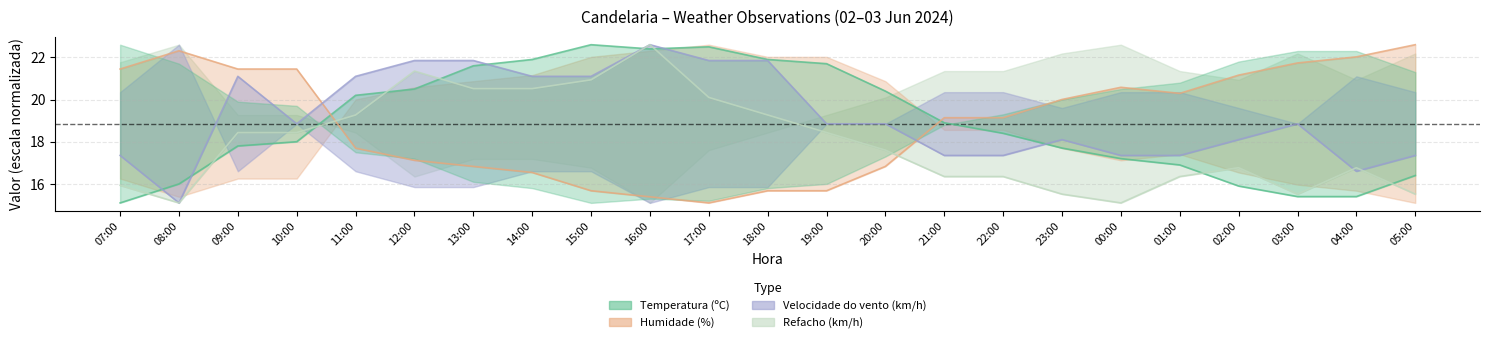

What is the value of the Humidade (%) point at the 2nd from the left?

22.3